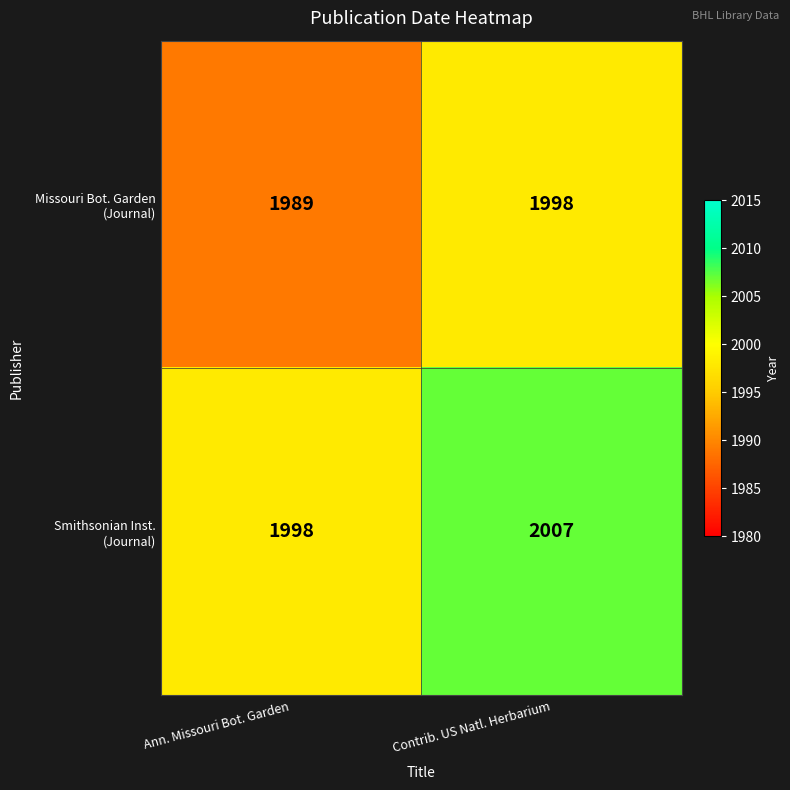

What is the difference between the highest and lowest values at Contrib. US Natl. Herbarium?

9